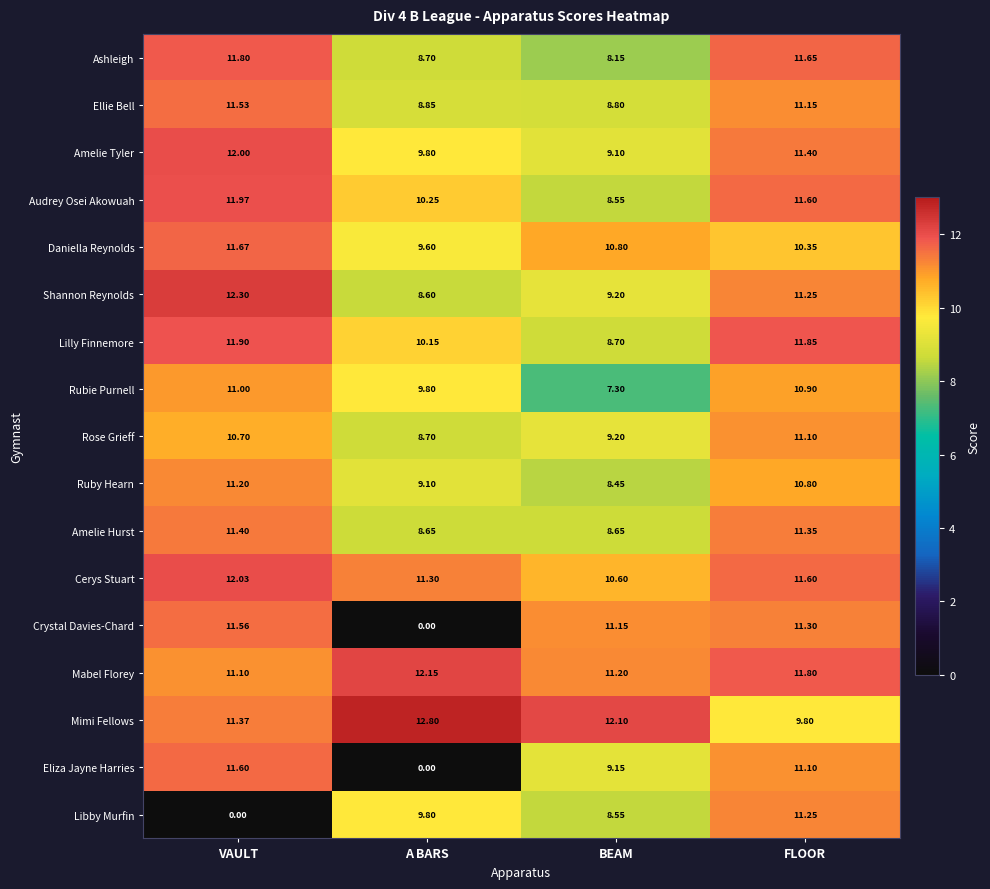

At which label is Ashleigh closest to 9?

A BARS